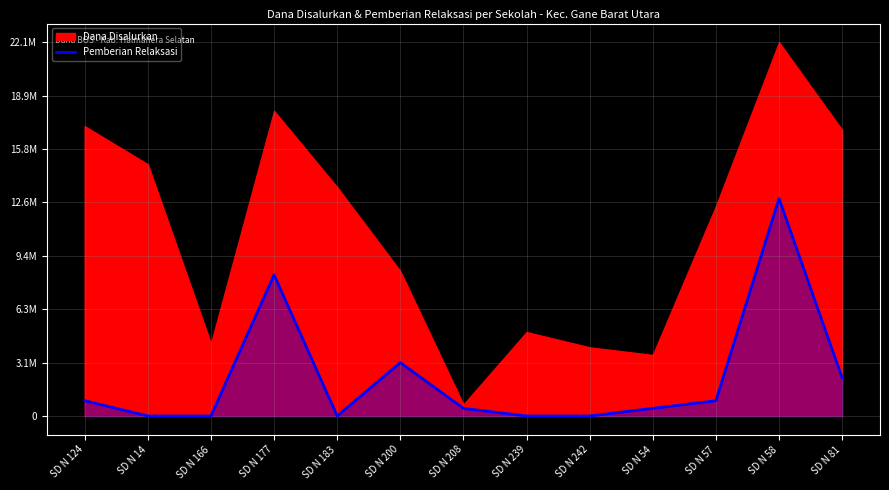

True or false: the data has more than 2 interior local peaks.

True